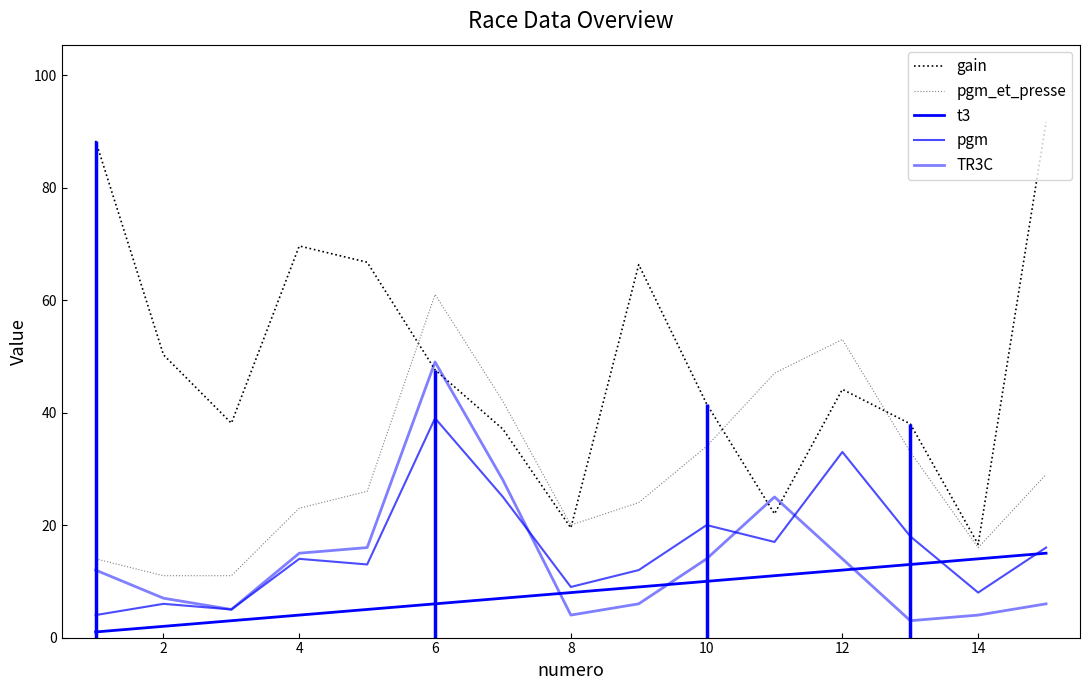

Which series has the widest spread of values?

gain